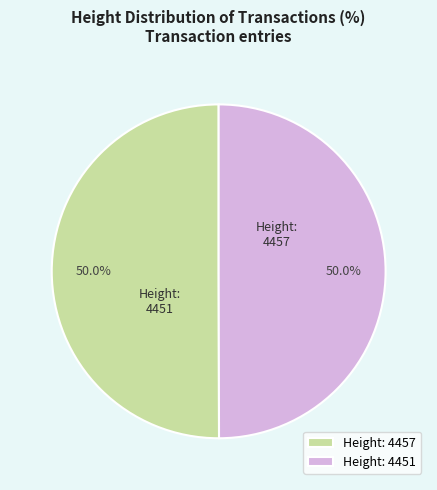

What percentage is NOT represented by Height: 4451?

50.0%